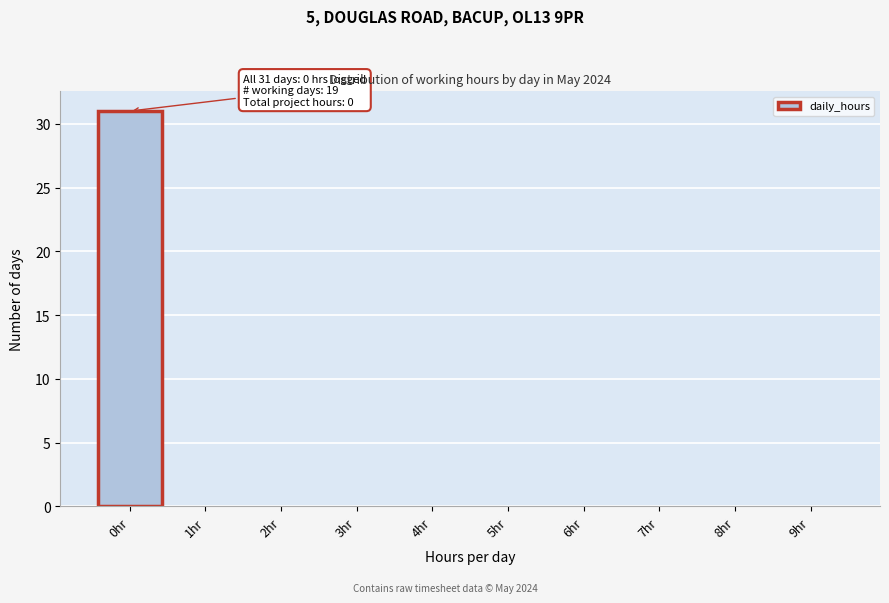

Reading left to right, what are all the values shown in this chart?

0hr=31	1hr=0	2hr=0	3hr=0	4hr=0	5hr=0	6hr=0	7hr=0	8hr=0	9hr=0